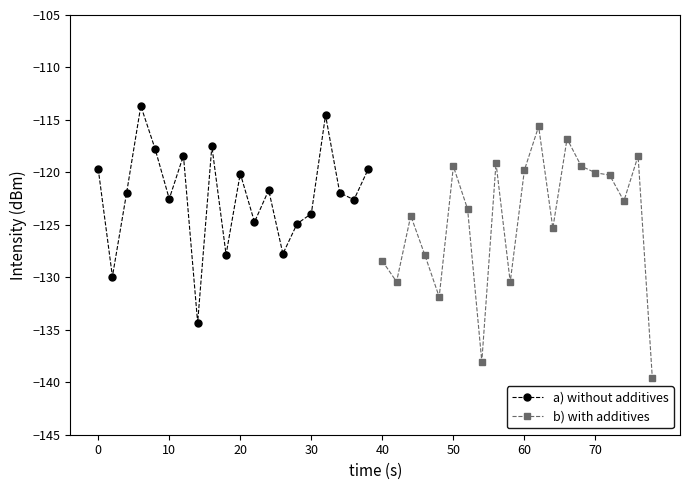

What is the lowest value of the a) without additives series?

-134.3